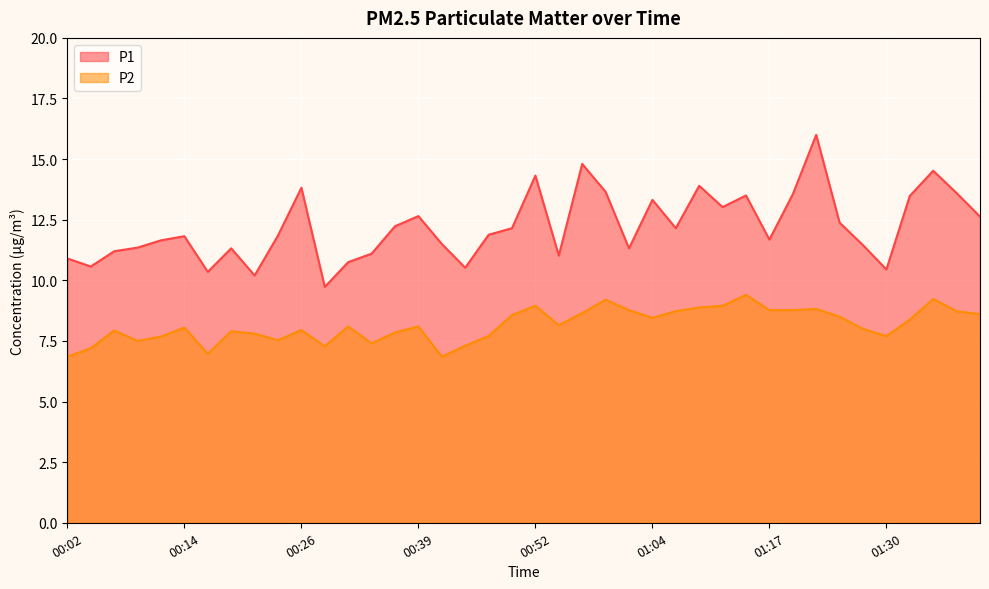

What is the total value across all series at 00:39?

20.8